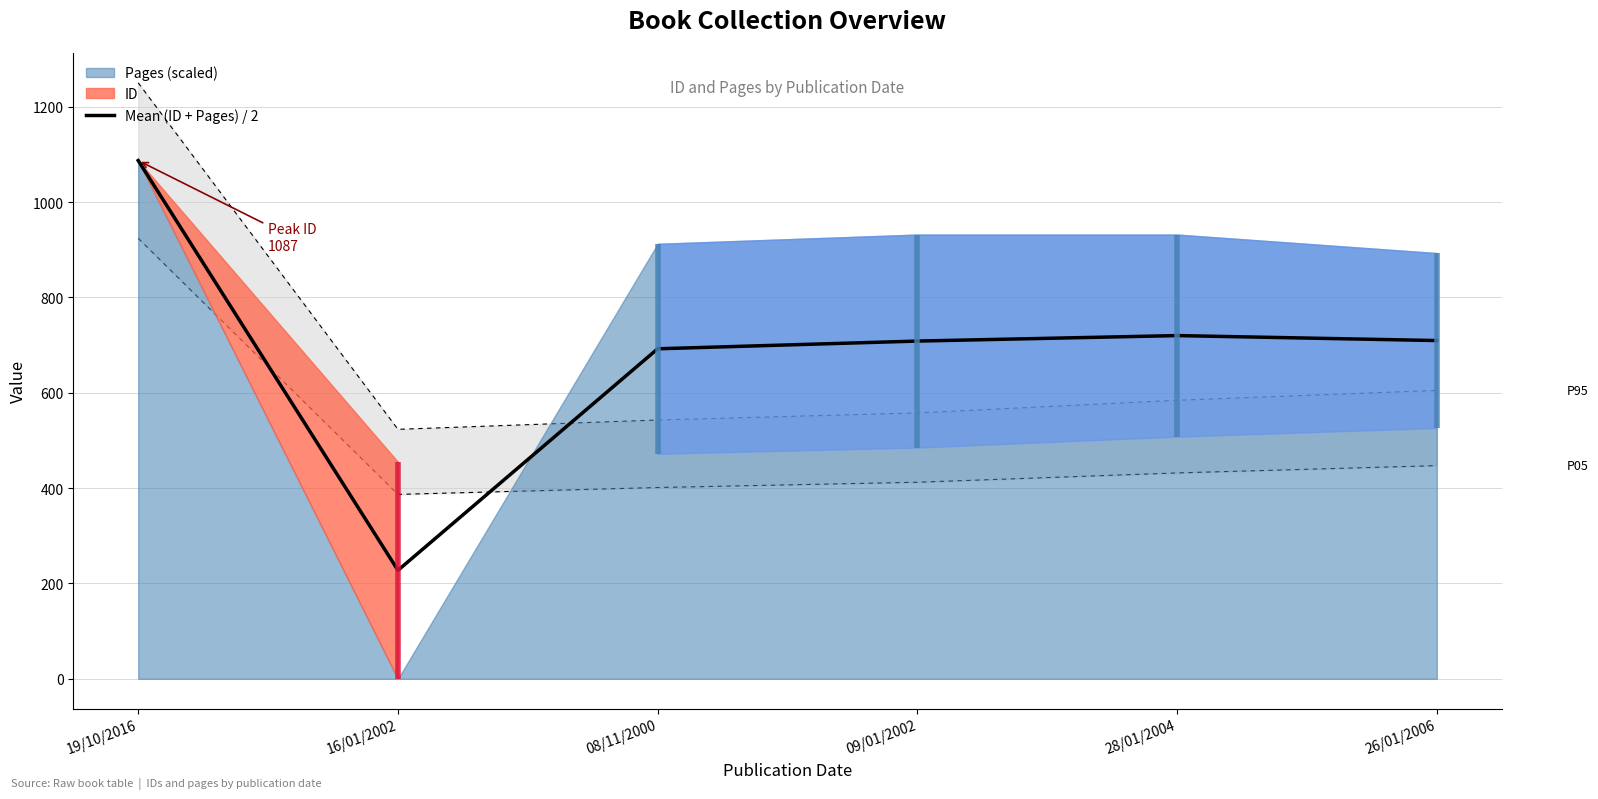

How many points are lower than both their immediate neighbors (excluding endpoints)?

1